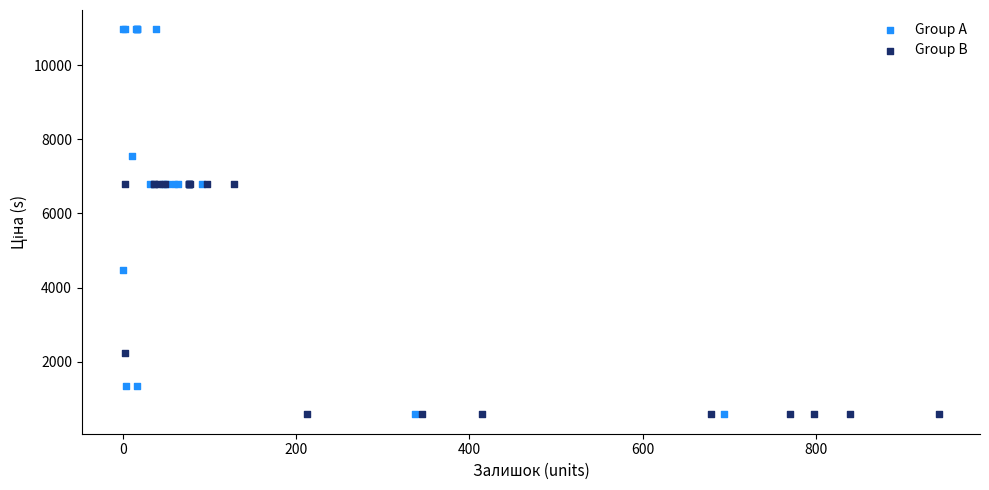

Which series reaches the maximum Y coordinate?

Group A